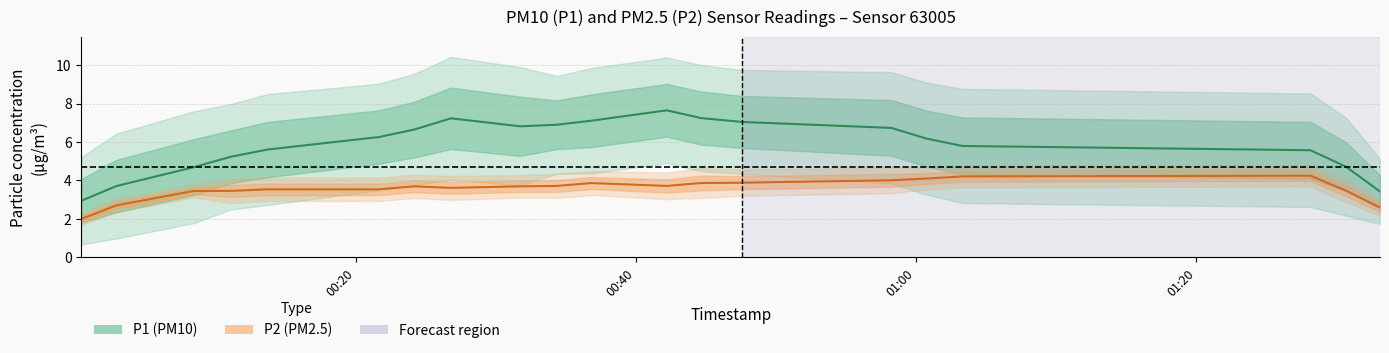

How many lines are shown in the chart?

2